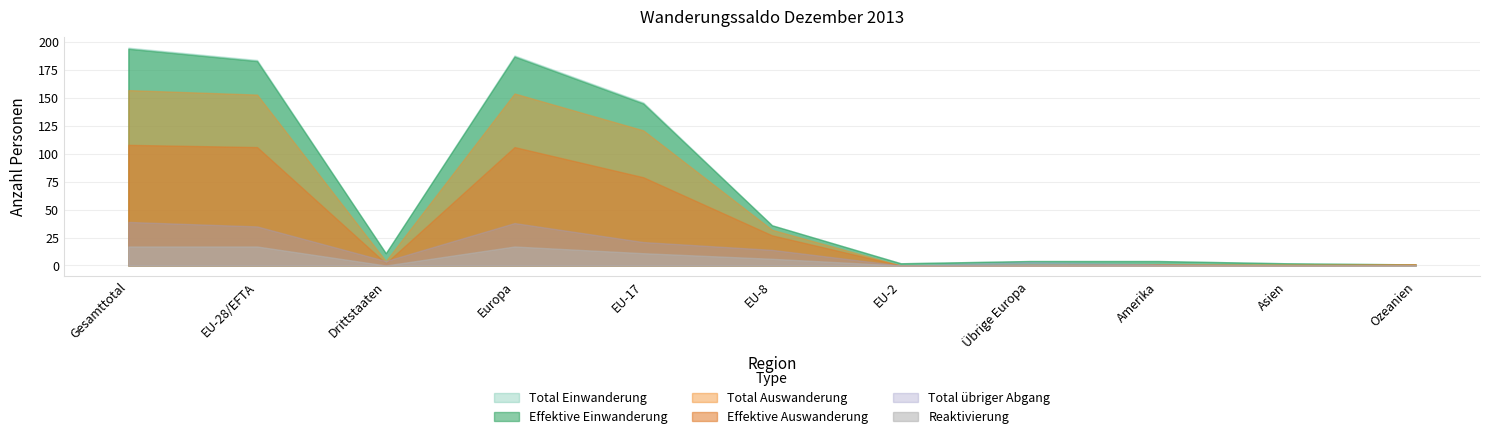

Which has a higher value, Ozeanien or Asien?

Asien